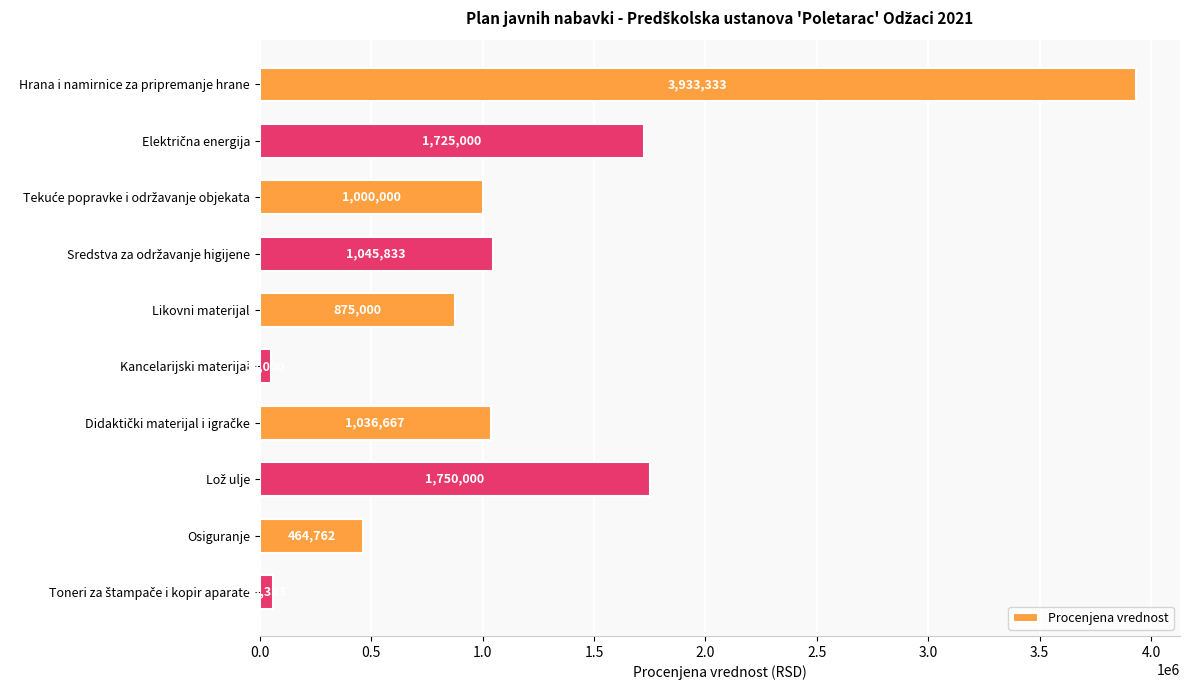

What is the value of the 6th bar from the top?

50000.0